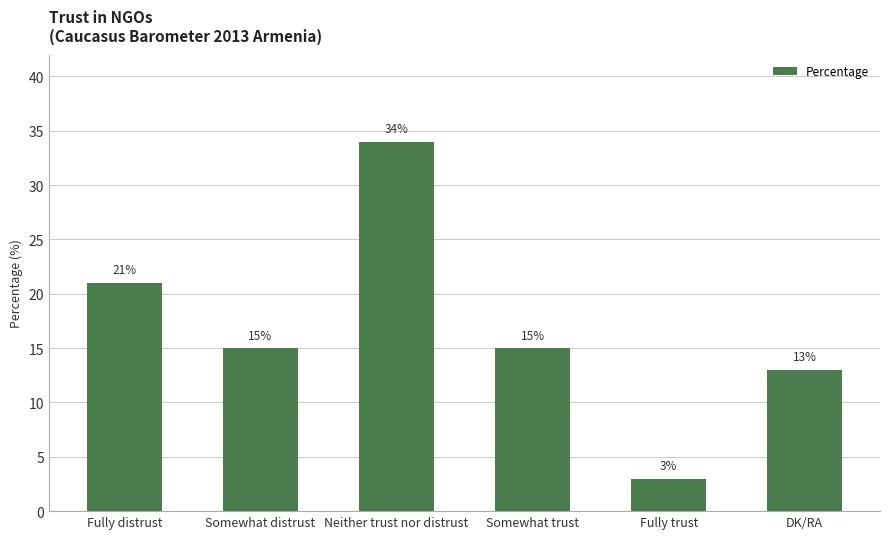

Which category has the lowest value across all series?

Fully trust